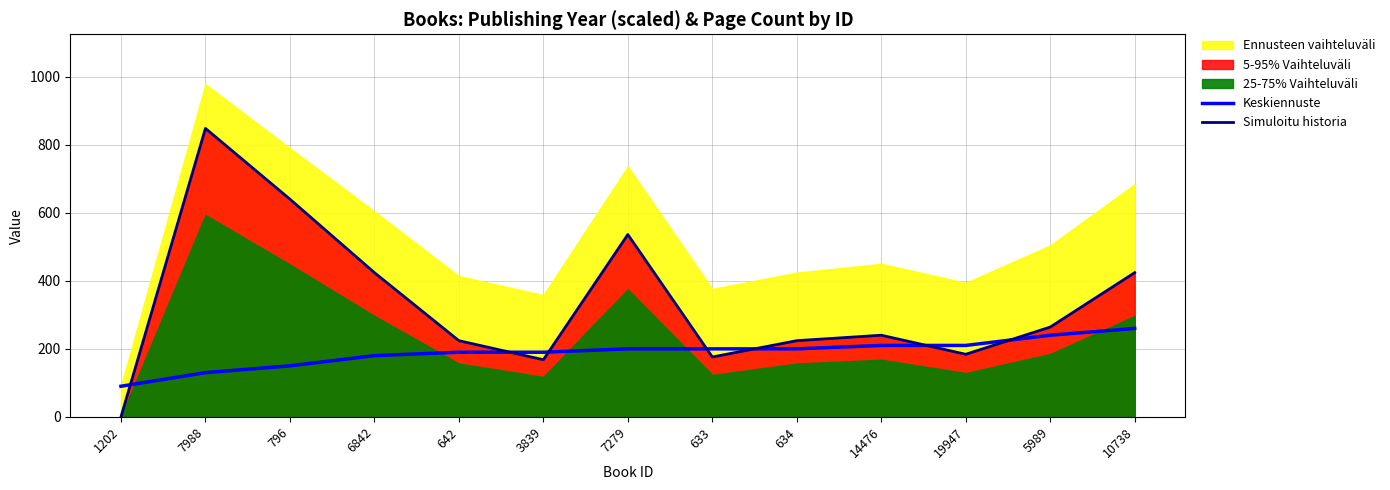

Does the chart display data point markers on the line(s)?

No